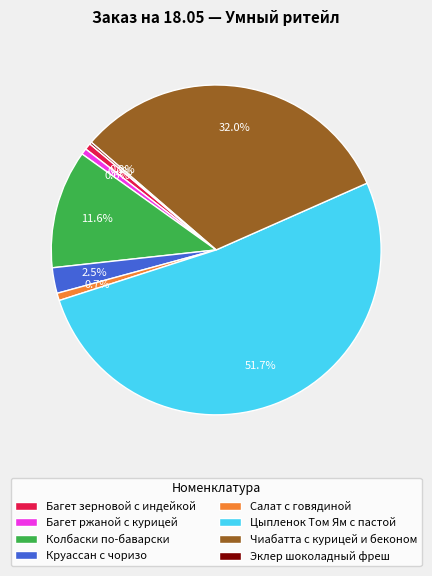

The Багет зерновой с индейкой slice represents 1% of the pie. True or false?

True